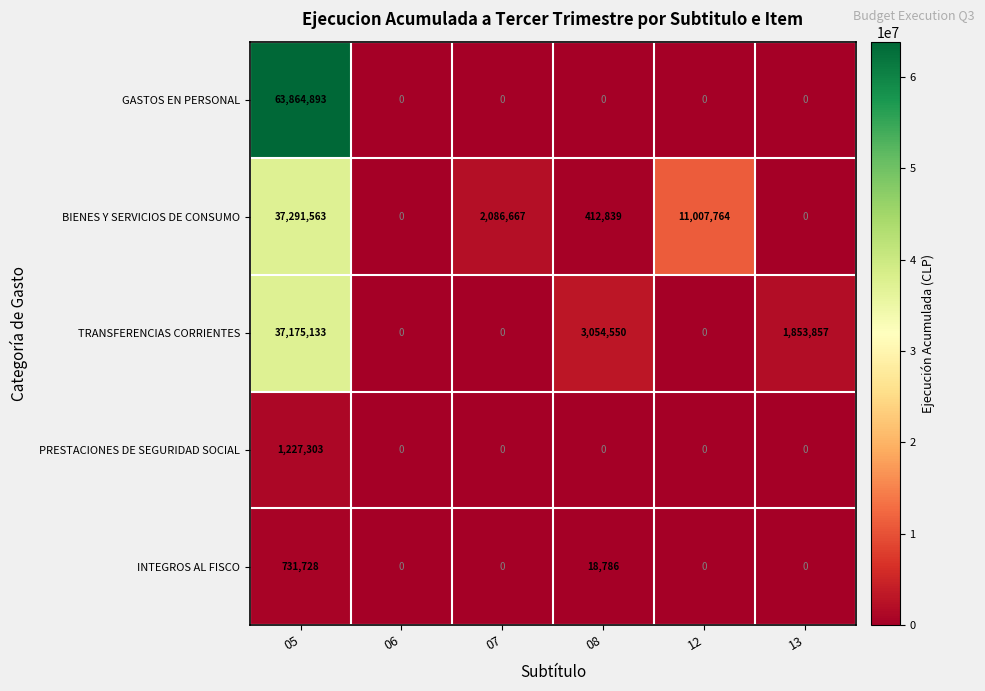

Is the value of INTEGROS AL FISCO at 05 greater than the value of TRANSFERENCIAS CORRIENTES at 13?

No